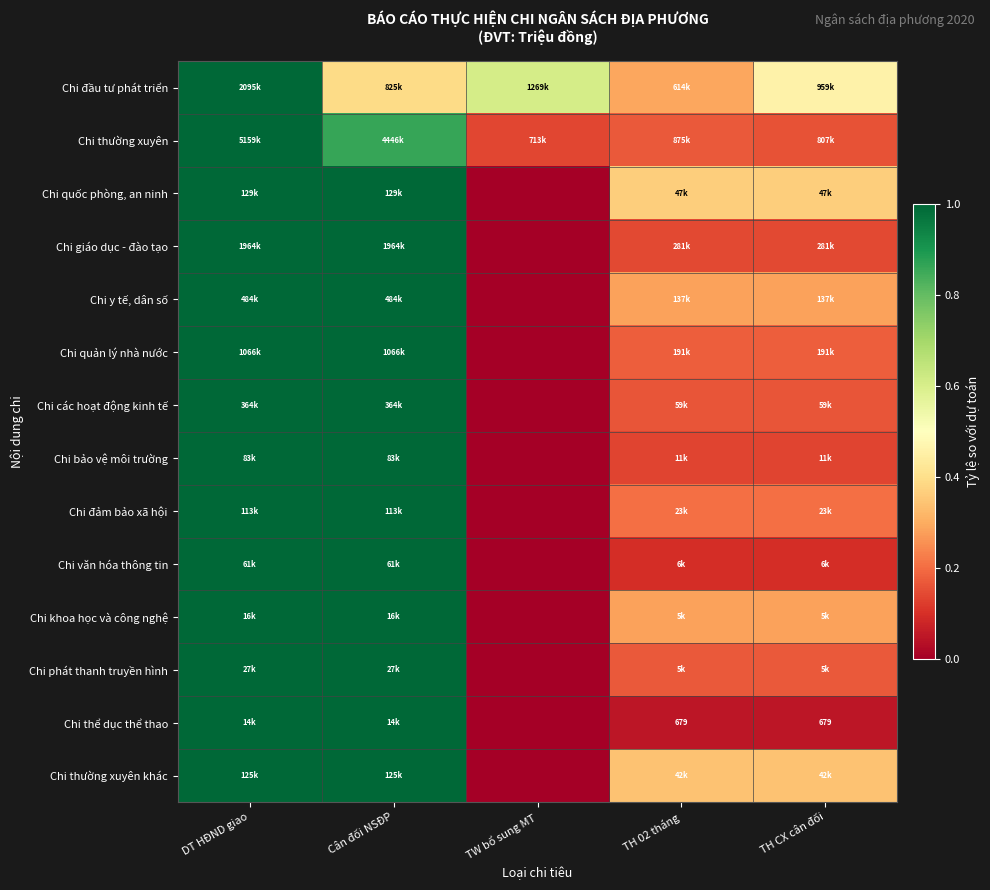

What is the maximum value shown in the chart?

1.0